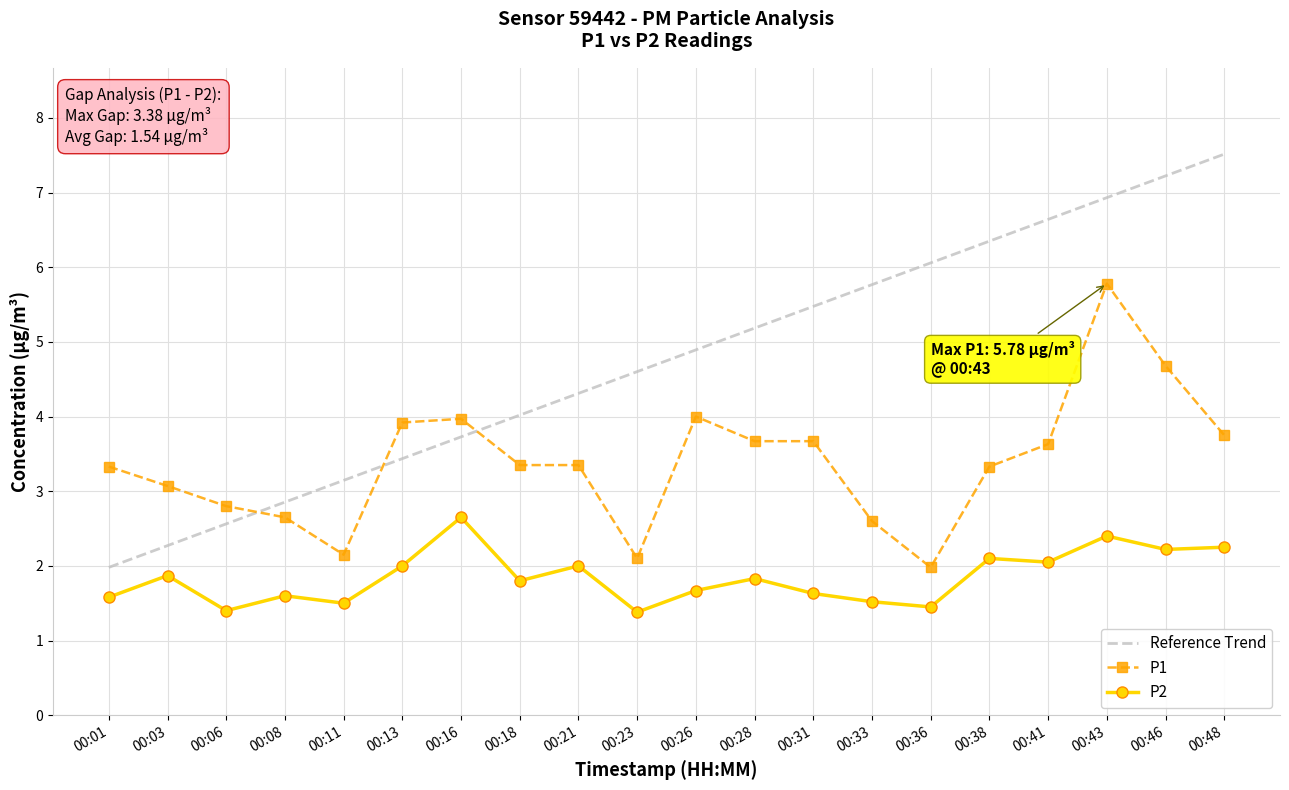

Rank the series by their average value, from lowest to highest.

P2, P1, Reference Trend